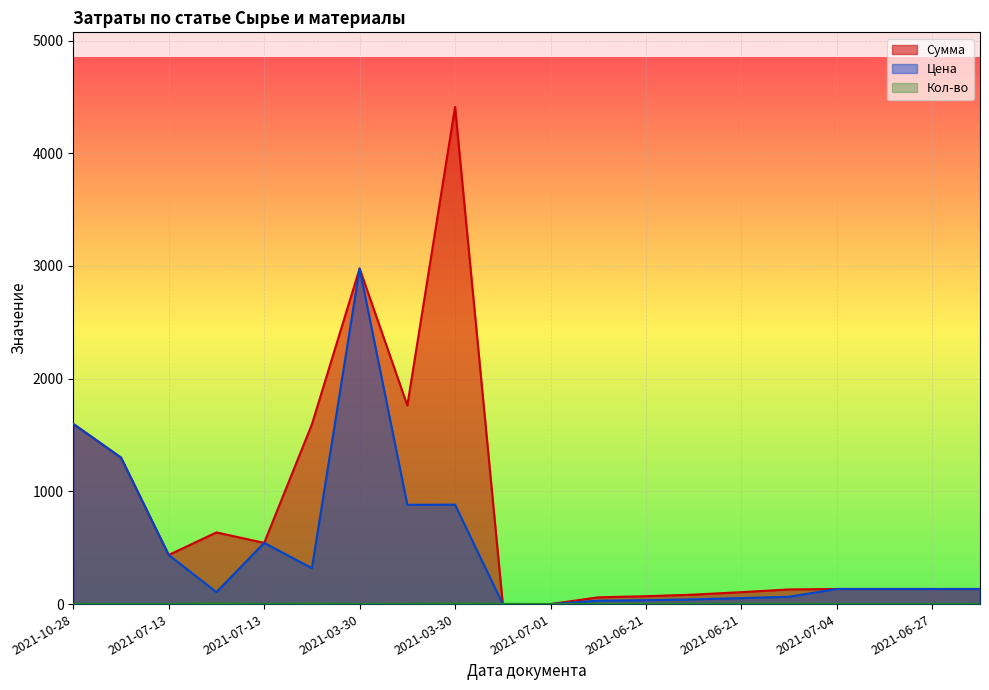

What is the label of the 17th point from the right?

2021-07-13